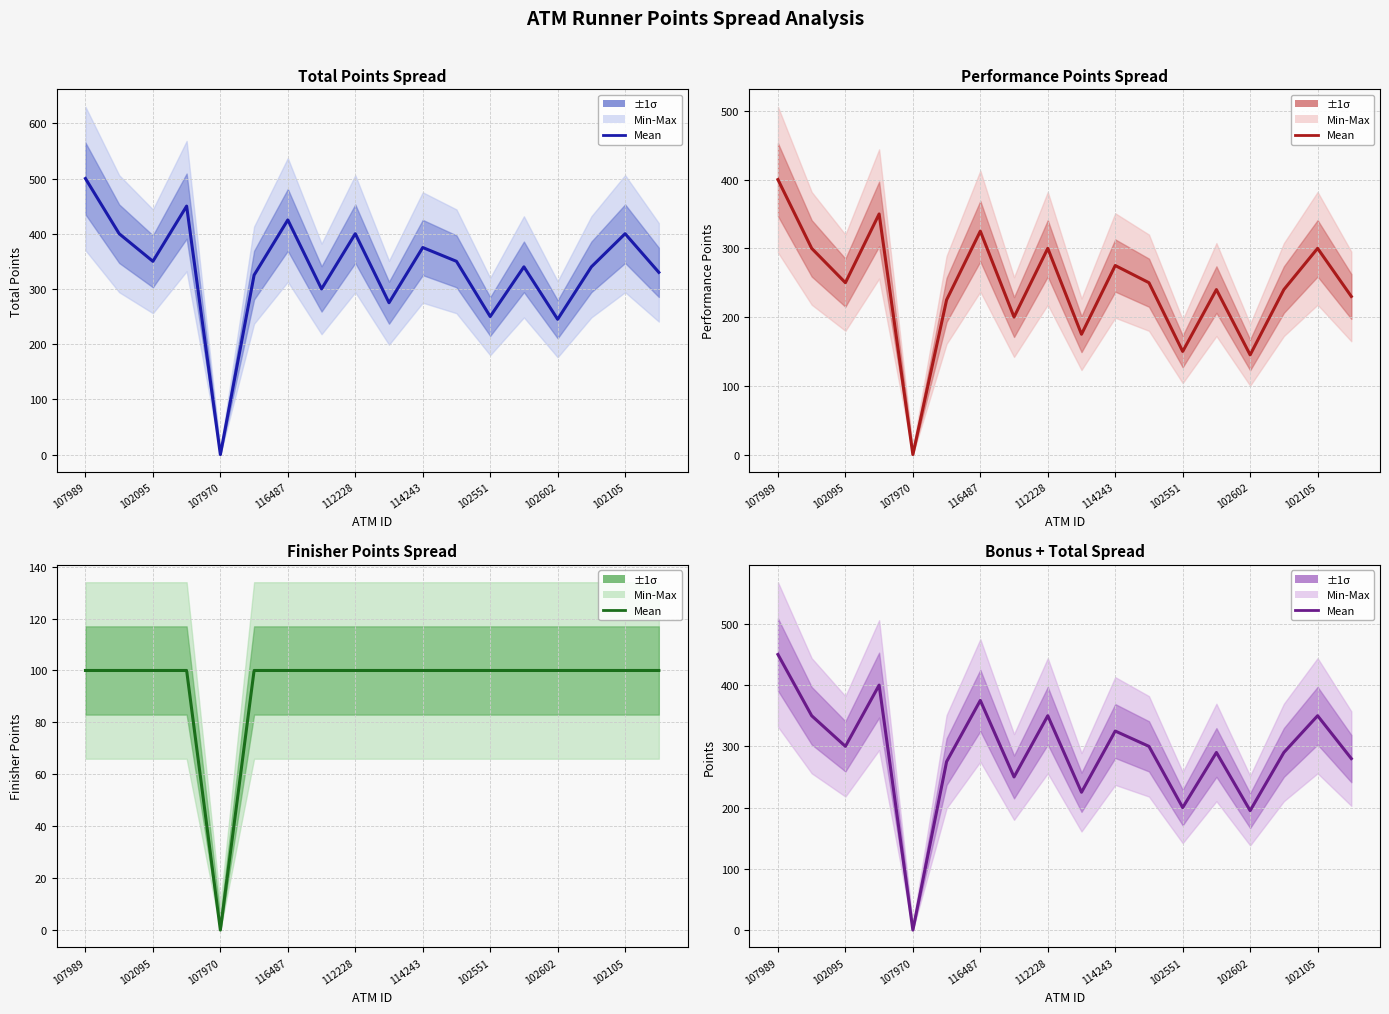

Which category has the highest value across all series?

107989